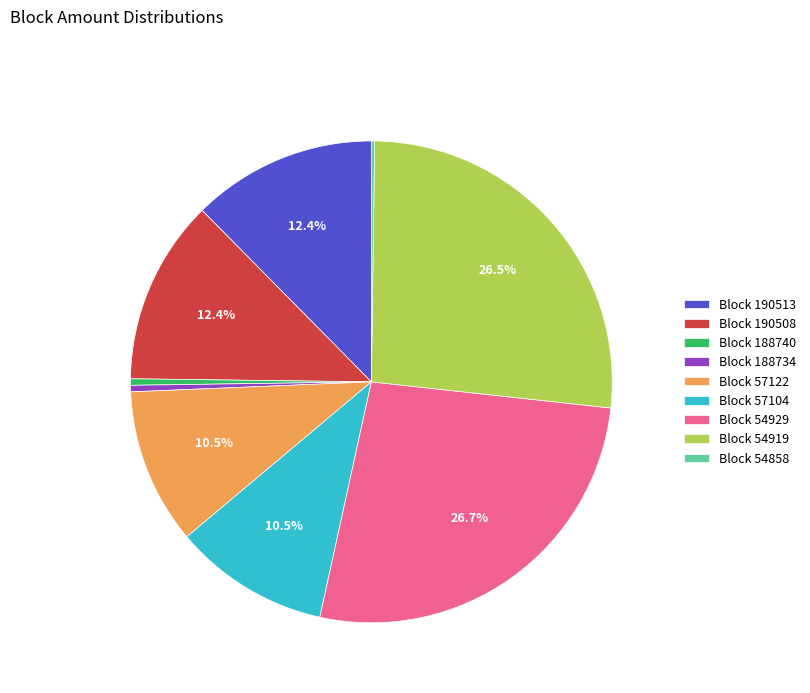

How much of the chart is everything except Block 57104?

89.5%